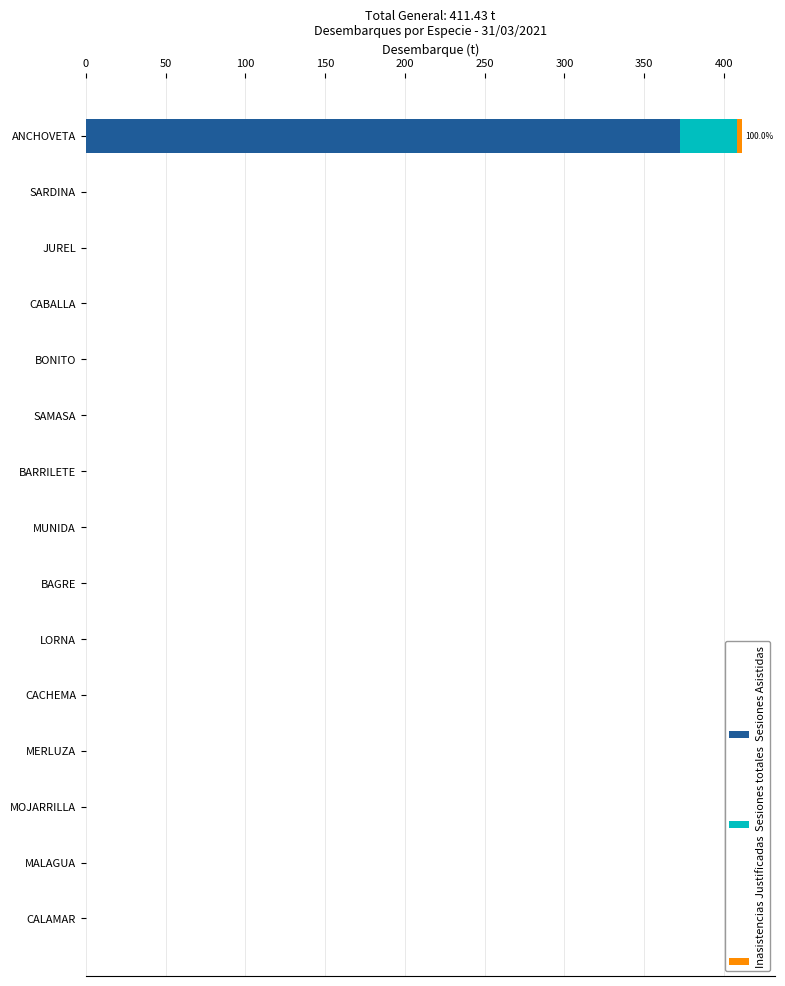

True or false: Sesiones Asistidas has a value of 0.0 at SAMASA.

True